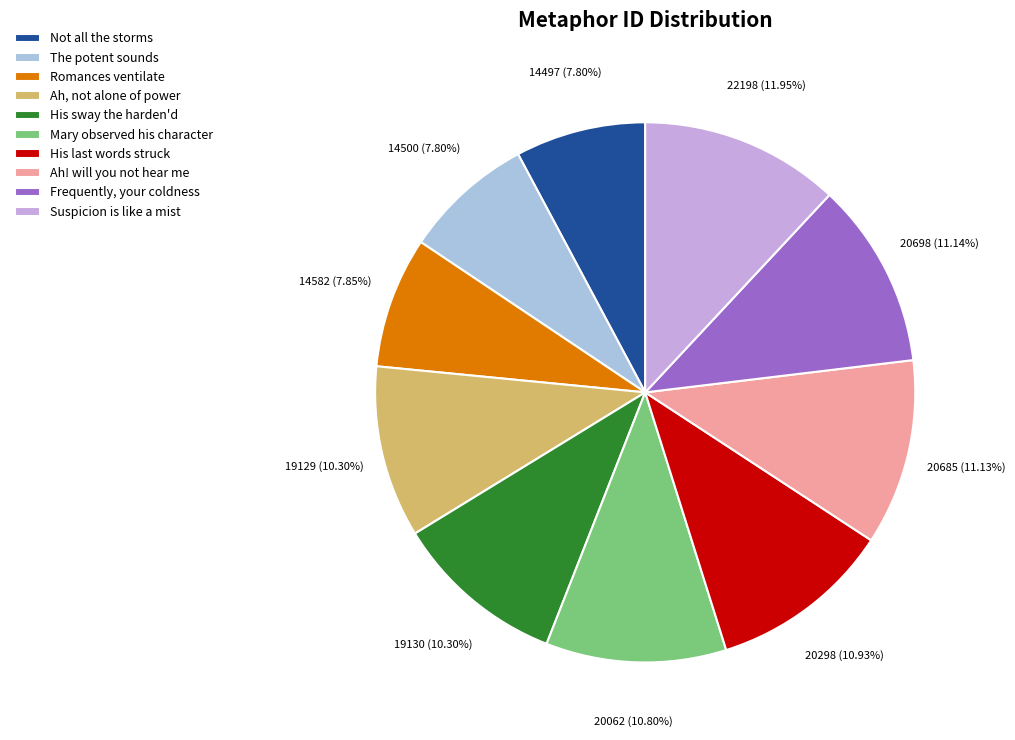

Do Frequently, your coldness and Mary observed his character together represent more than half of the pie?

No